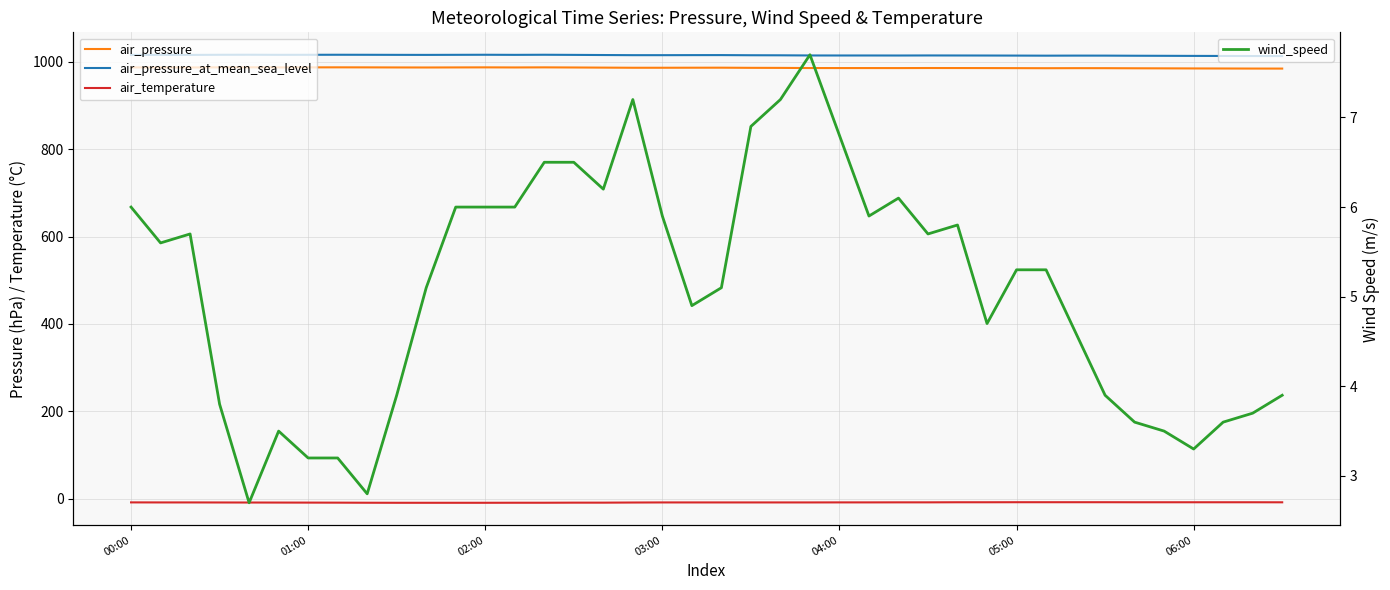

At how many categories does at least one series exceed 787?

40